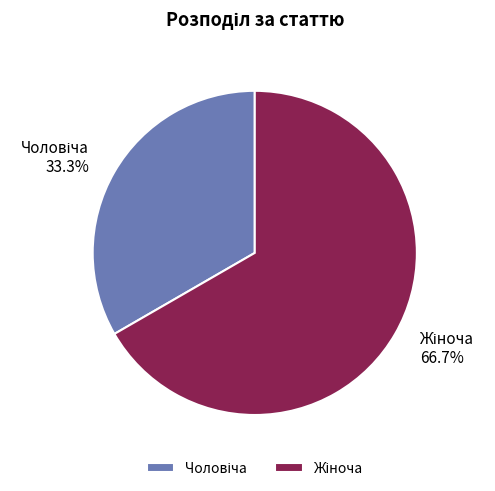

Does any single category account for the majority?

Yes